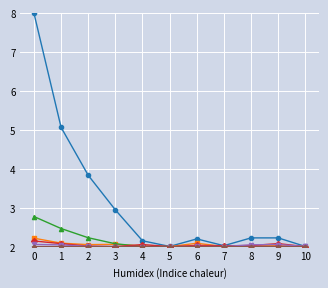

What is the total value across all series at 10?

12.0